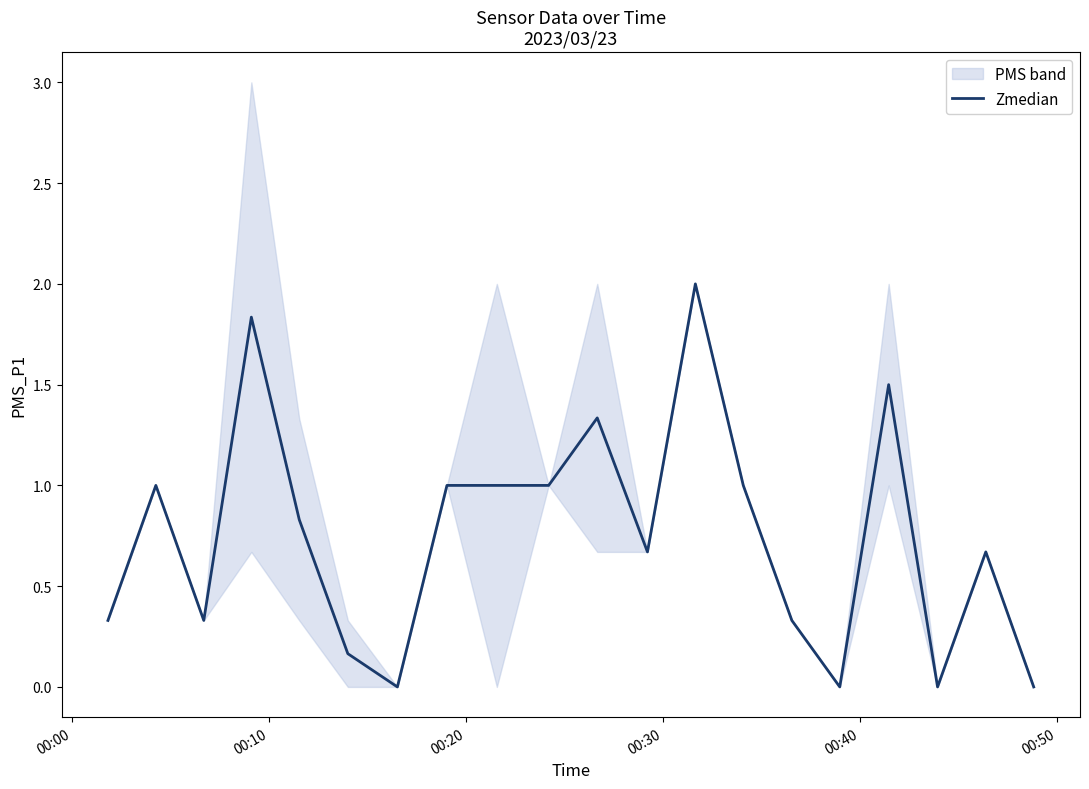

What is the maximum value for Zmedian?

2.0